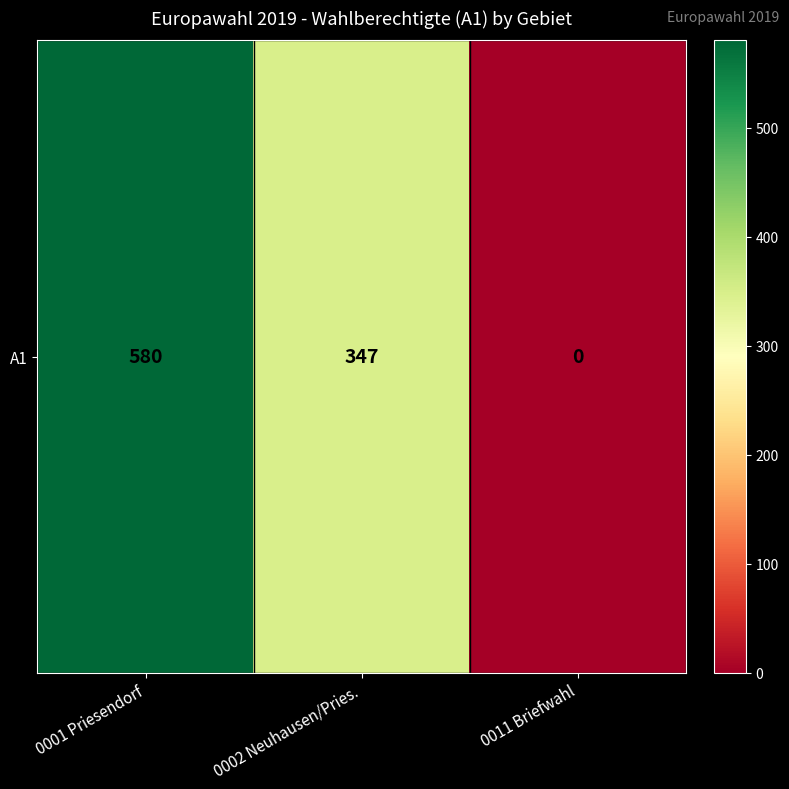

Rank the categories by value from highest to lowest.

0001 Priesendorf, 0002 Neuhausen/Pries., 0011 Briefwahl